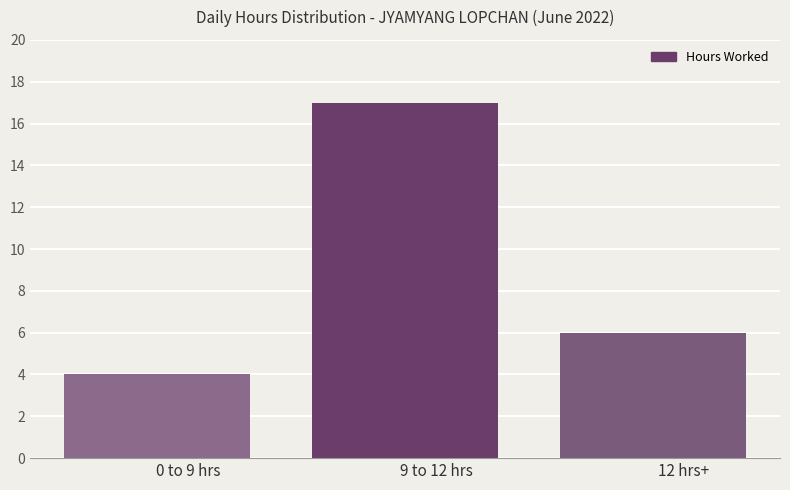

At which label does the data first exceed 6?

9 to 12 hrs